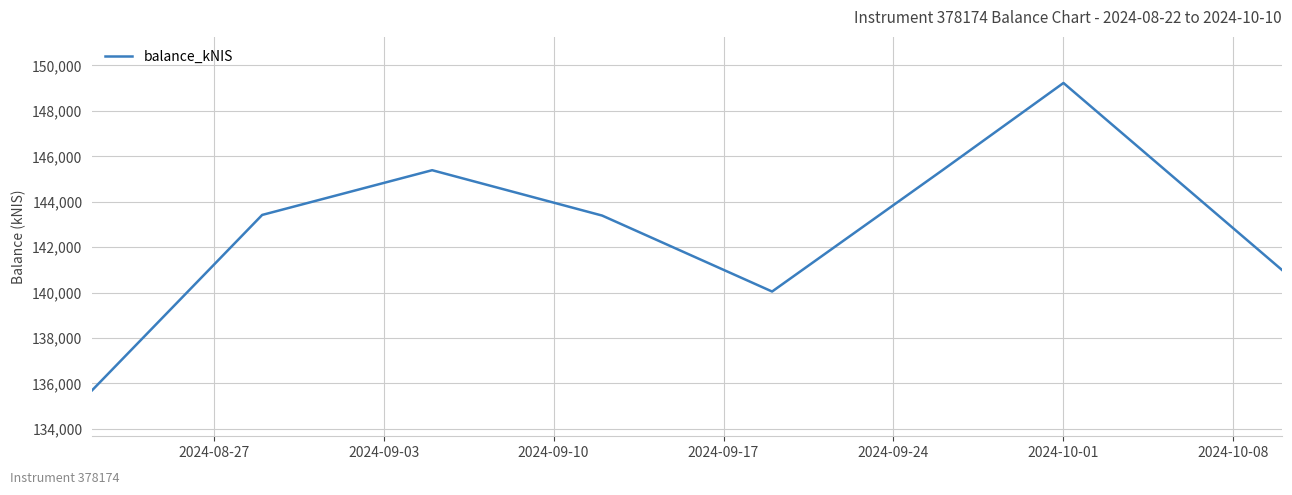

What is the difference between the maximum and minimum values?

13527.4